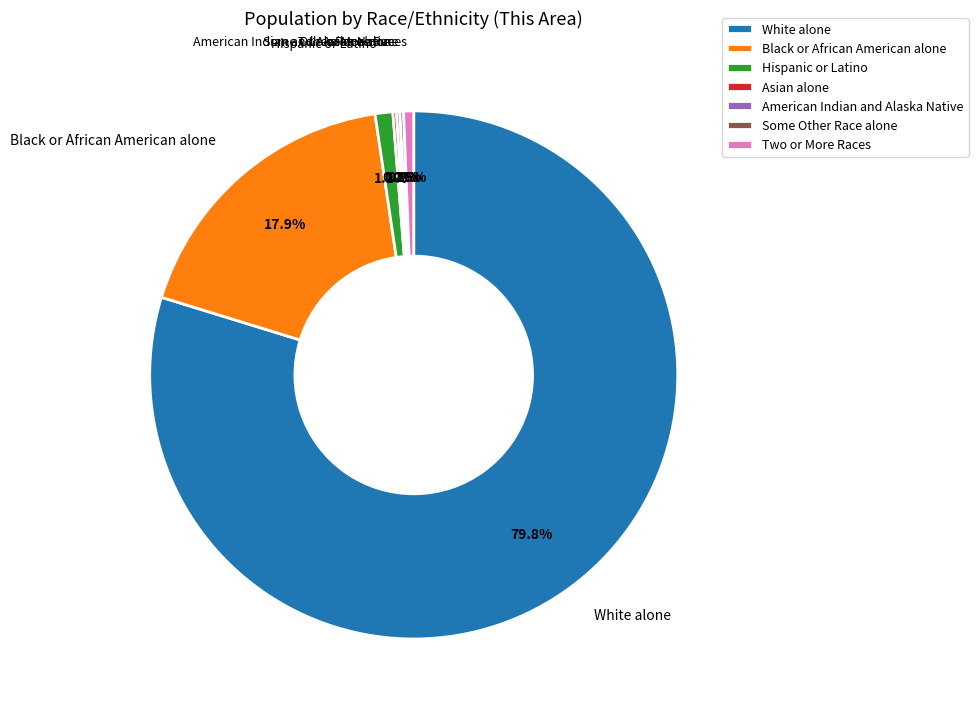

What is the majority slice?

White alone